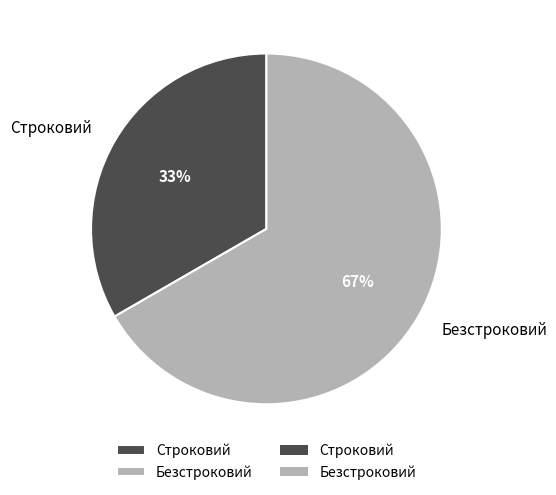

Rank the categories by value from lowest to highest.

Строковий, Безстроковий